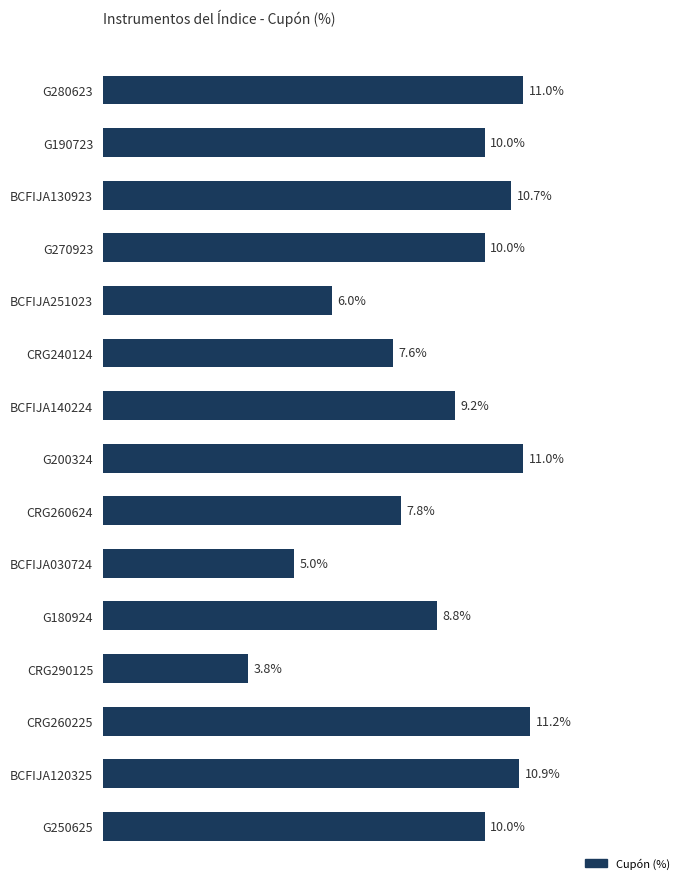

What is the label of the 3rd bar from the bottom?

CRG260225